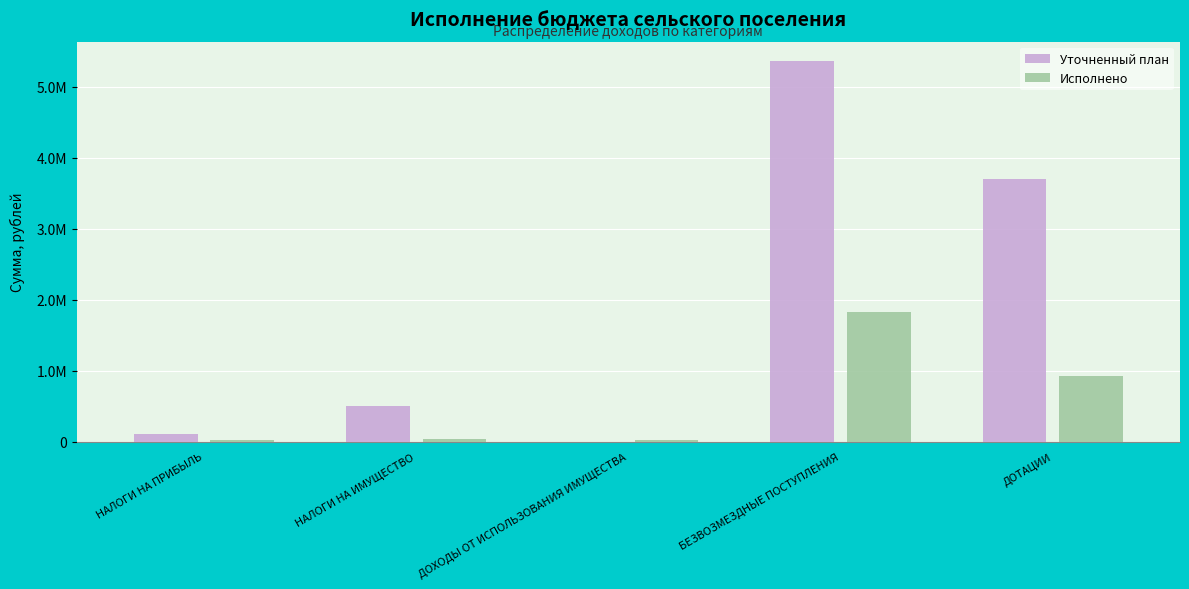

What are all the series names shown in the legend?

Уточненный план, Исполнено